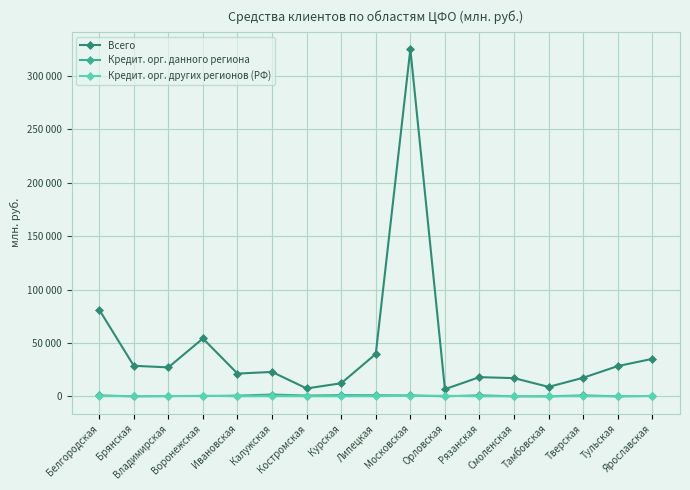

What is the value of the Кредит. орг. данного региона point at the 1st from the left?

825